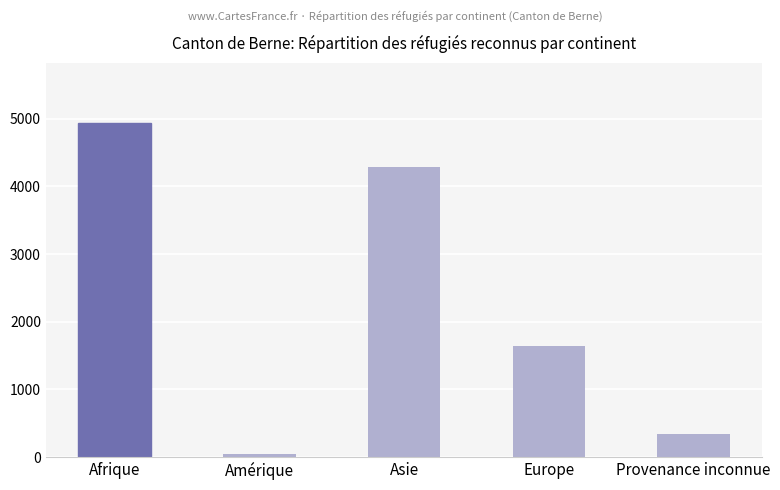

Count the number of data series in this chart.

1